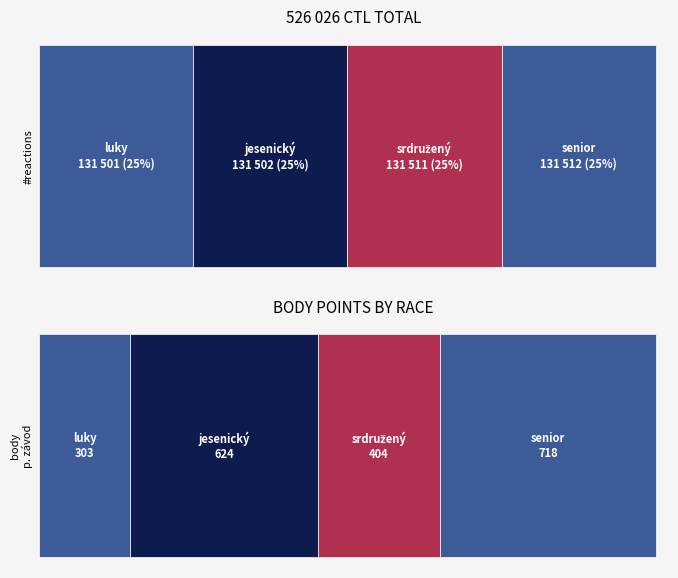

True or false: CTL has a value of 53100 at 4.

False